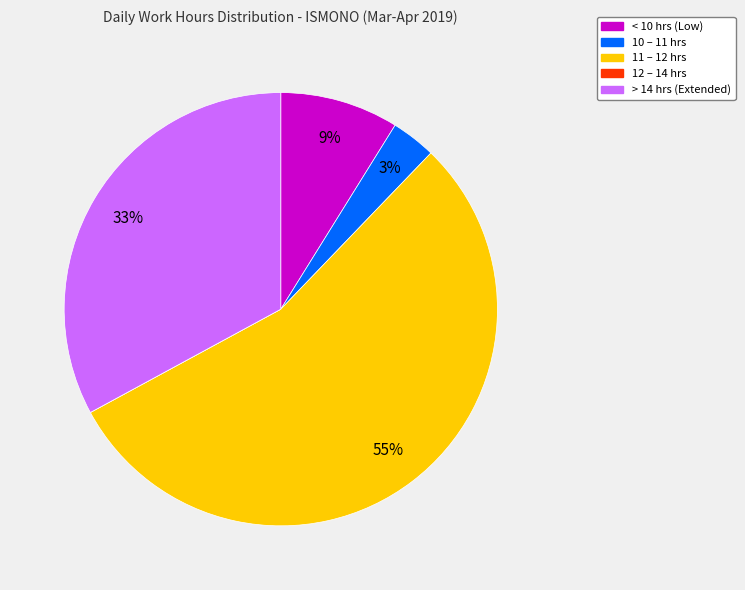

What percentage is the 10 – 11 hrs slice, to the nearest percent?

3%